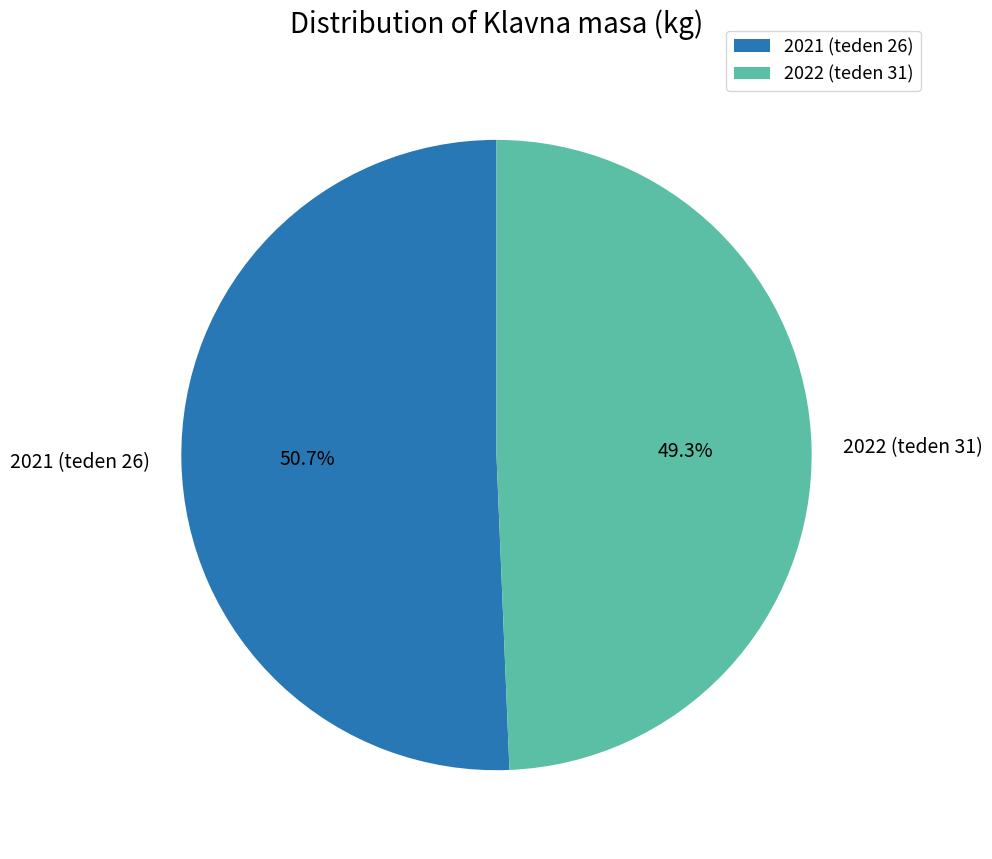

Which slice is the largest?

2021 (teden 26)